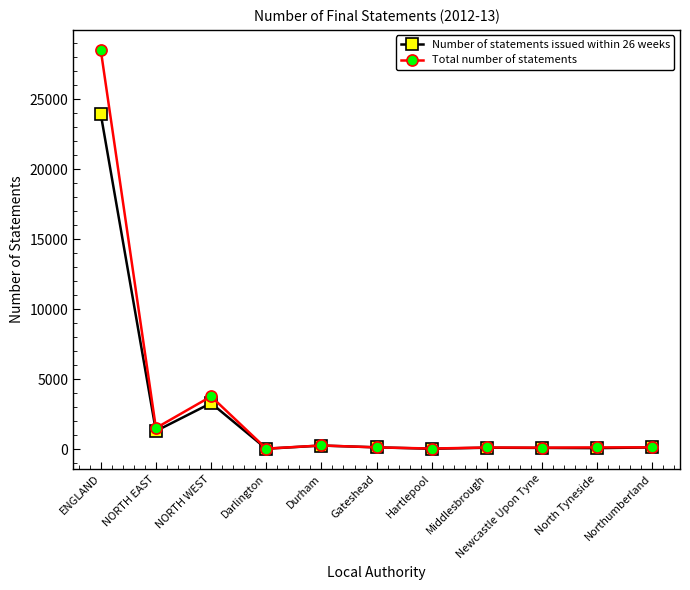

What is the difference between the maximum and minimum values in the Number of statements issued within 26 weeks series?

23925